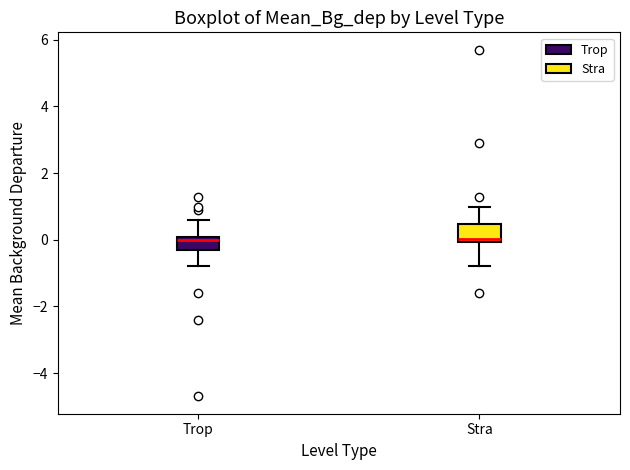

Reading left to right, transcribe this box plot: for each box, give where its median line is, the range the box spans, and where its two whiskers end, as read against the y-axis. The values are not printed on the chart, so give them approximately, as read against the axis.

Trop: median 0.0 (just below the box's upper edge), box -0.4 to 0.0, whiskers -0.8 to 0.6
Stra: median 0.0 (just above the box's lower edge), box 0.0 to 0.4, whiskers -0.8 to 1.0